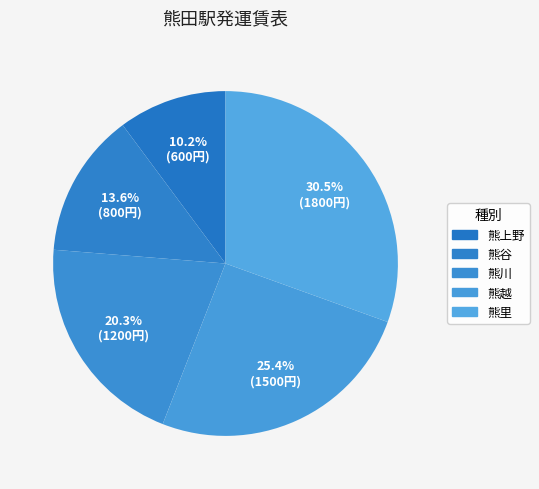

Does 熊里 account for over 50% of the chart?

No